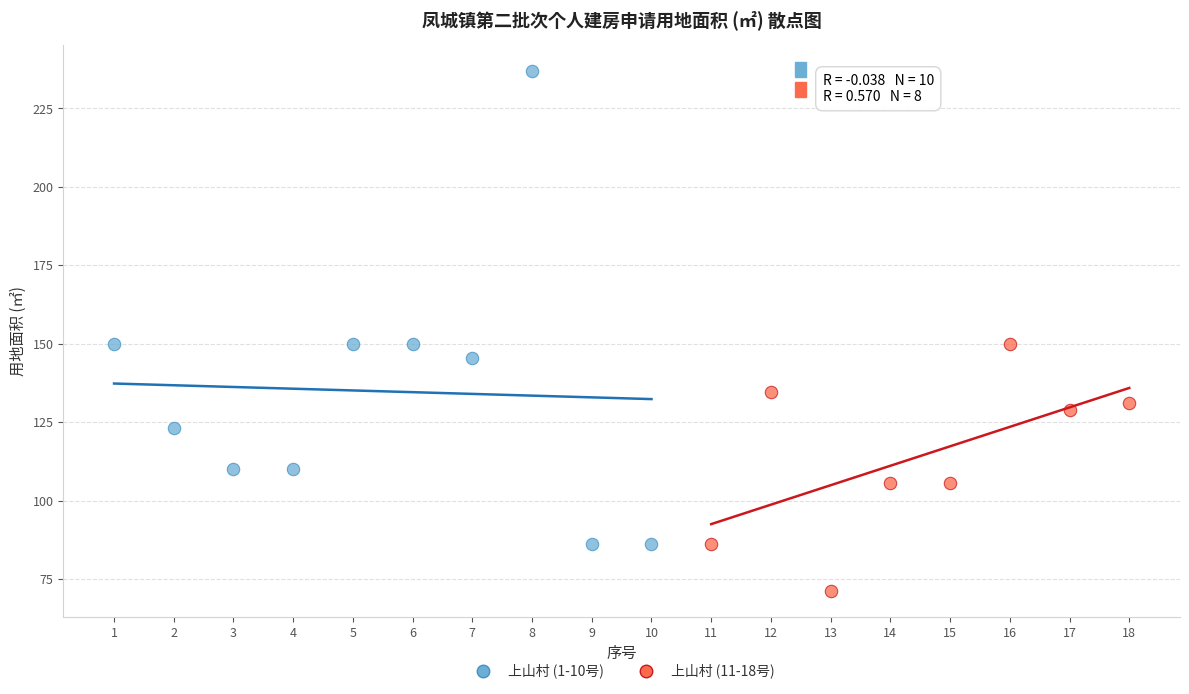

Which series reaches the minimum Y coordinate?

上山村 (11-18号)